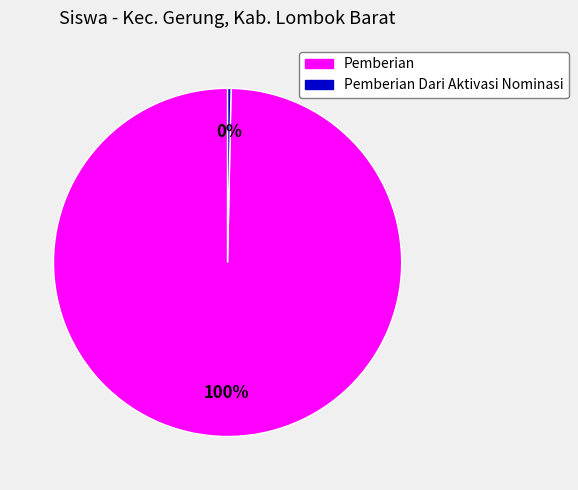

Does Pemberian represent more than half of the total?

Yes